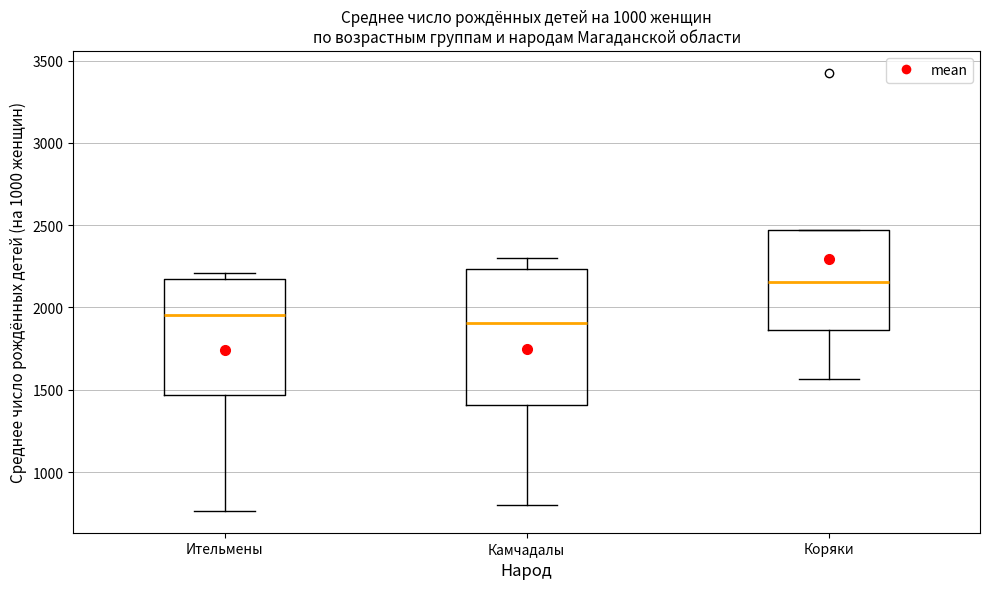

Which box is the tallest, from its lower edge to its upper edge?

Камчадалы